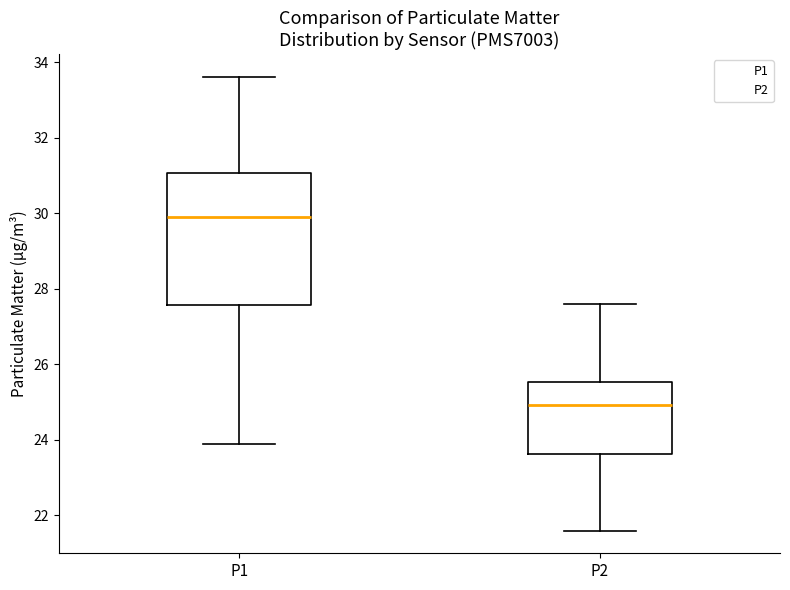

Which box is the tallest, from its lower edge to its upper edge?

P1